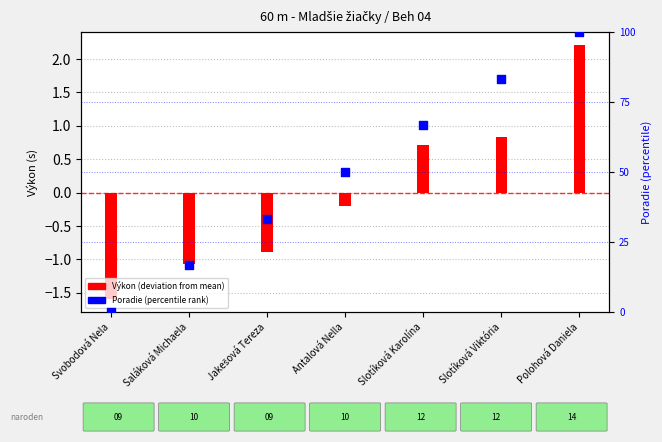

Which series reaches the minimum Y coordinate?

Výkon (deviation from mean)